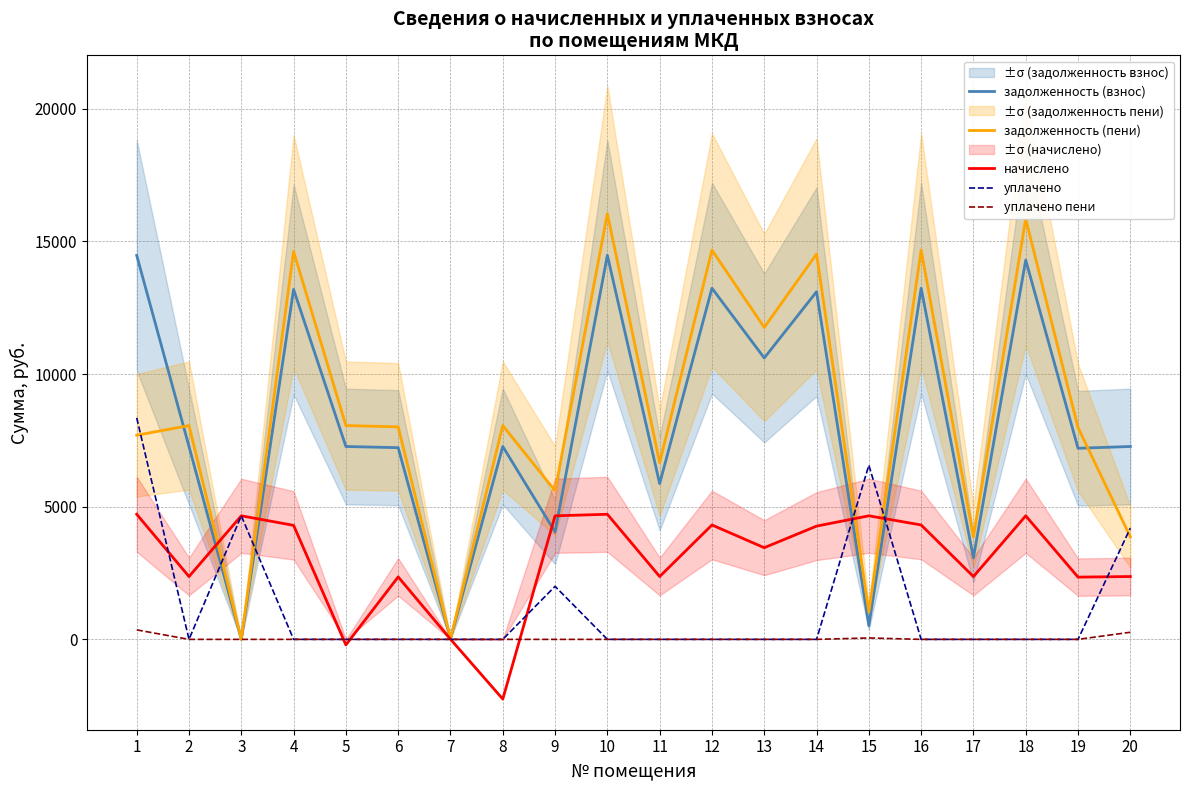

What is the average value of the начислено series?

3022.0